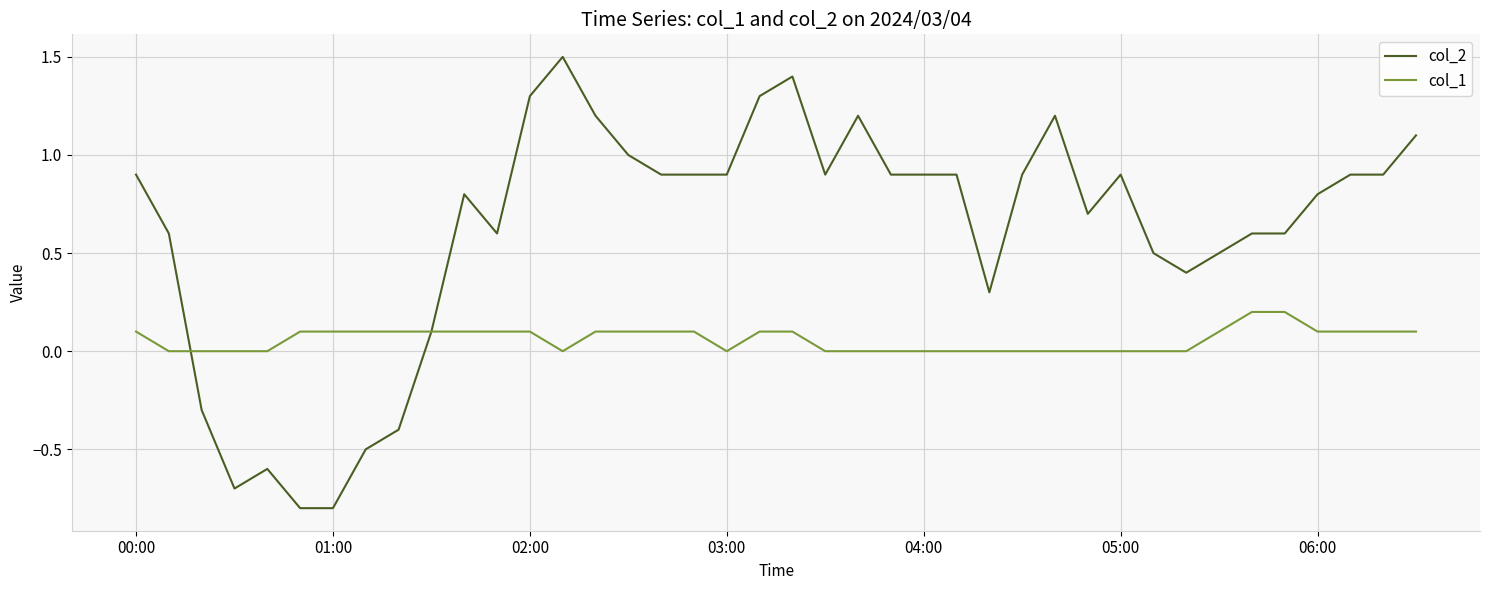

Which series has the widest spread of values?

col_2